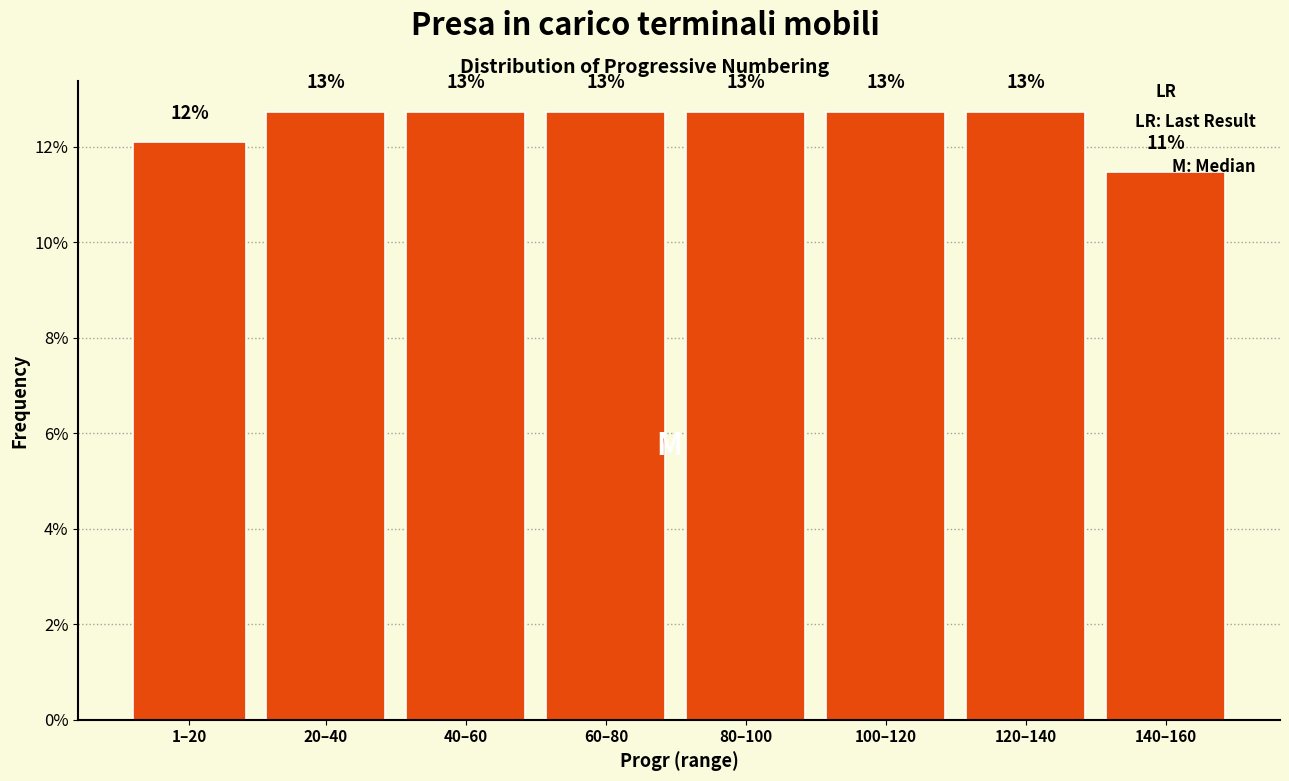

Are the bars horizontal?

No